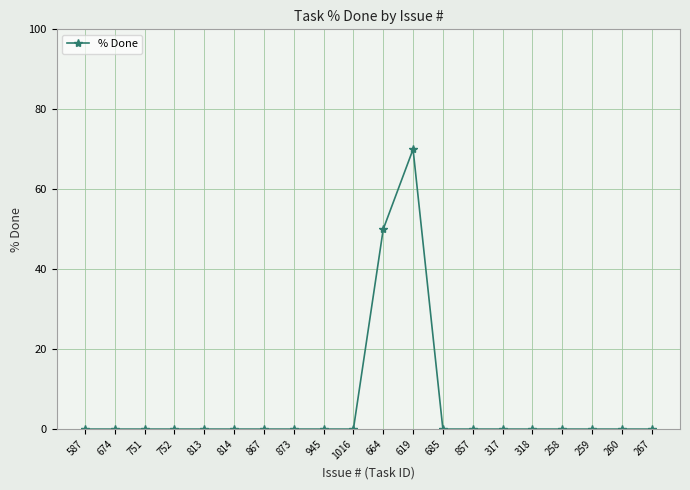

Is it true that the value at 685 is 0?

True